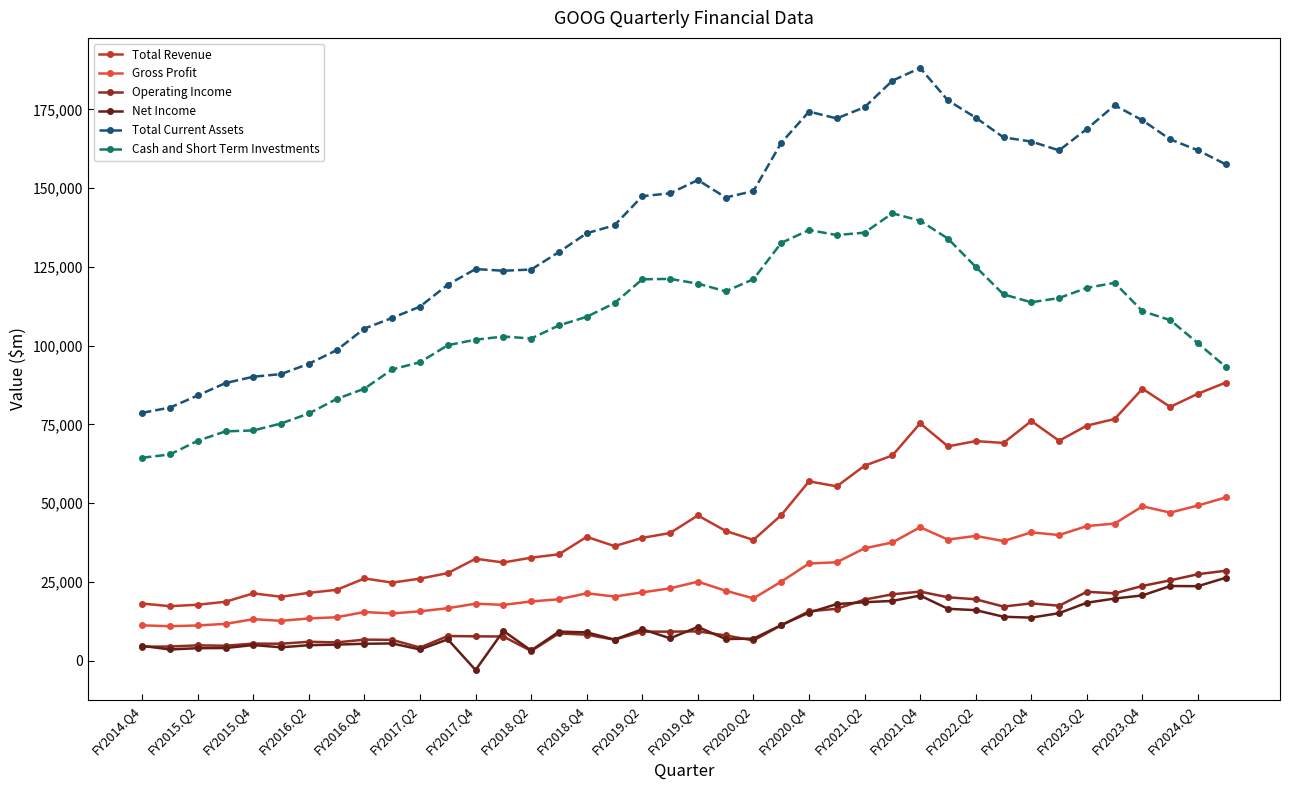

True or false: Net Income has more than 0 points higher than both neighbors.

True